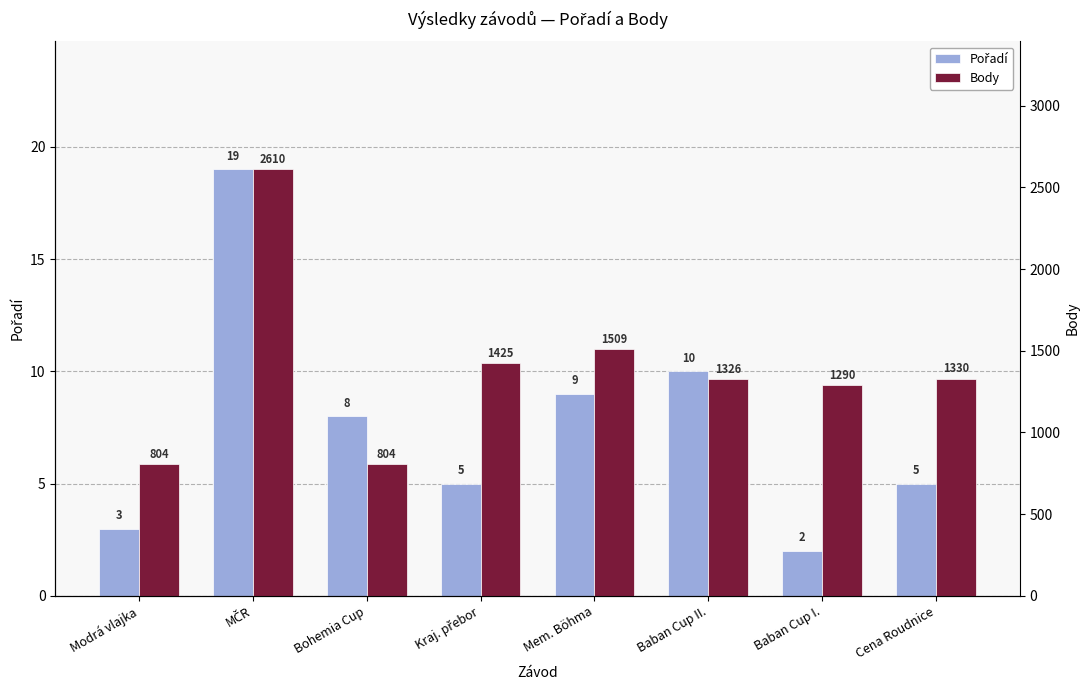

True or false: Body has a value of 625 at MČR.

False